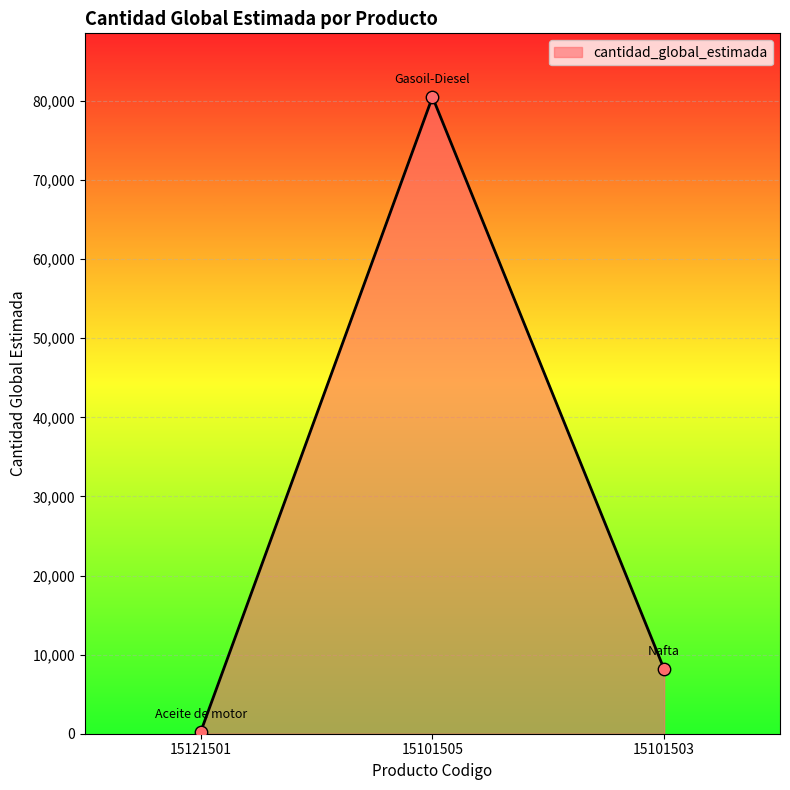

Which has a higher value, 15101505 or 15101503?

15101505